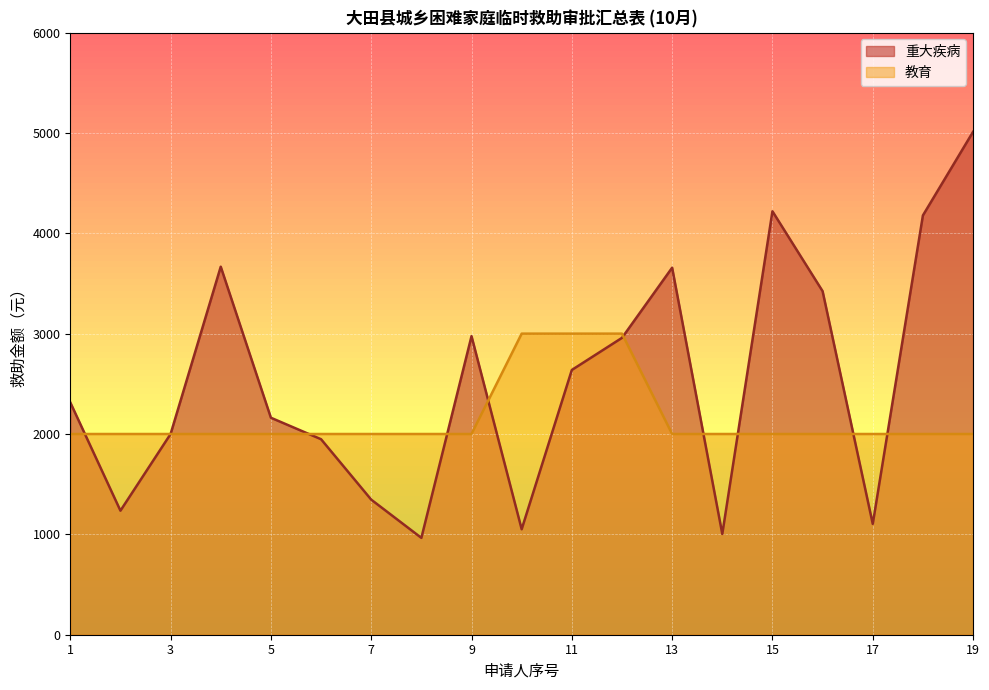

List the series in order of their overall mean, highest first.

重大疾病, 教育